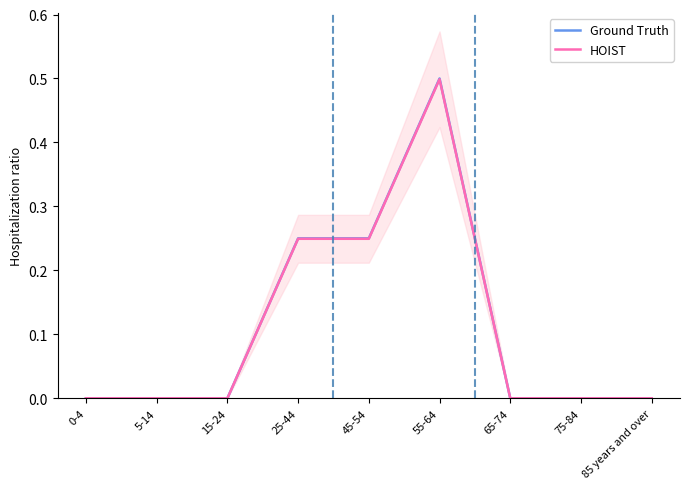

How many HOIST values are between 0 and 1?

9